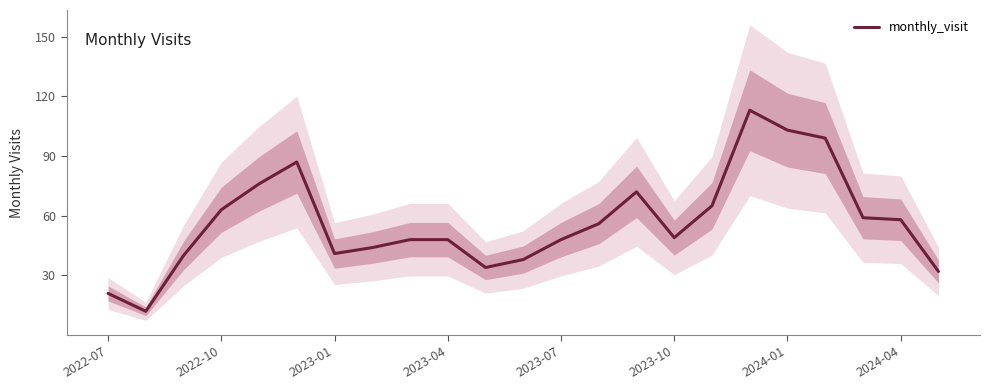

How many points are lower than both their immediate neighbors (excluding endpoints)?

4